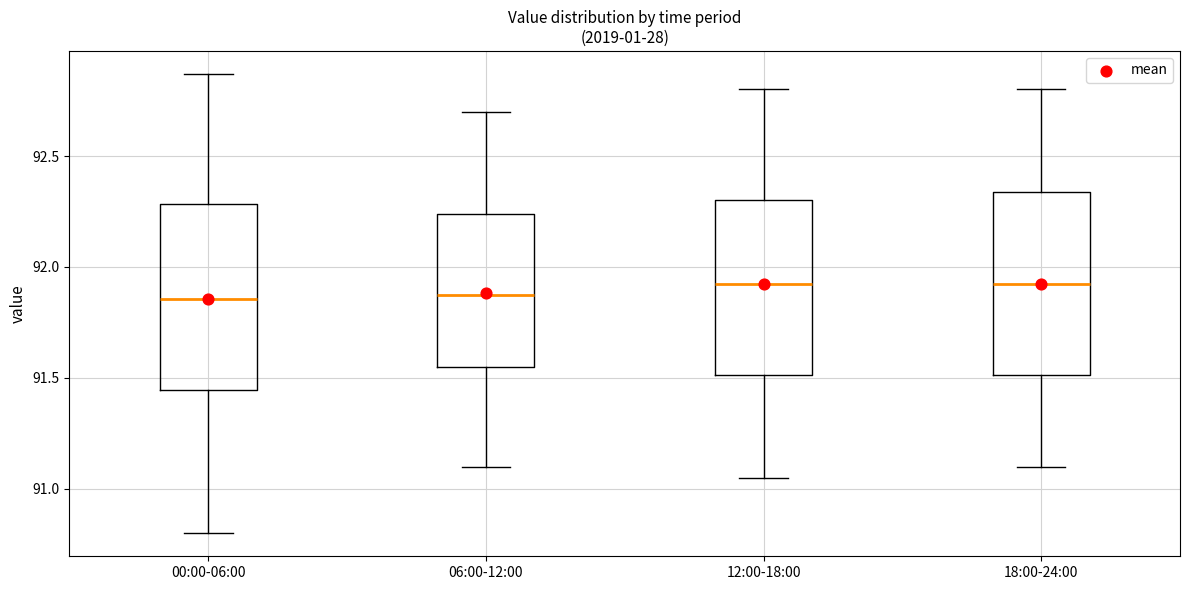

Where is the upper edge of the box for 00:00-06:00 on the y-axis? The values are not printed on the chart, so give them approximately, as read against the axis.

92.30